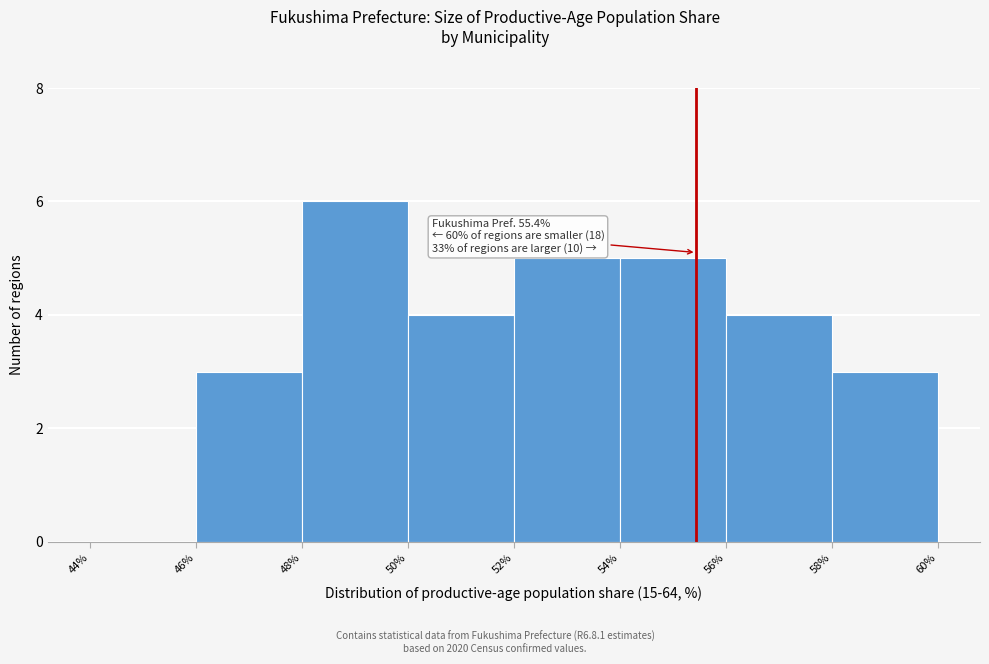

Over which range of the x-axis is the bar tallest?

48% to 50%